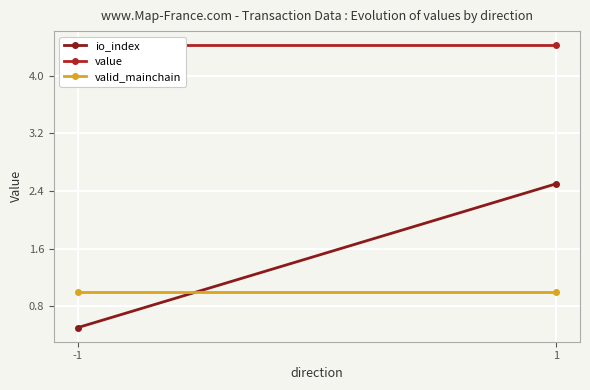

Is it true that io_index equals 2.5 at 1?

True